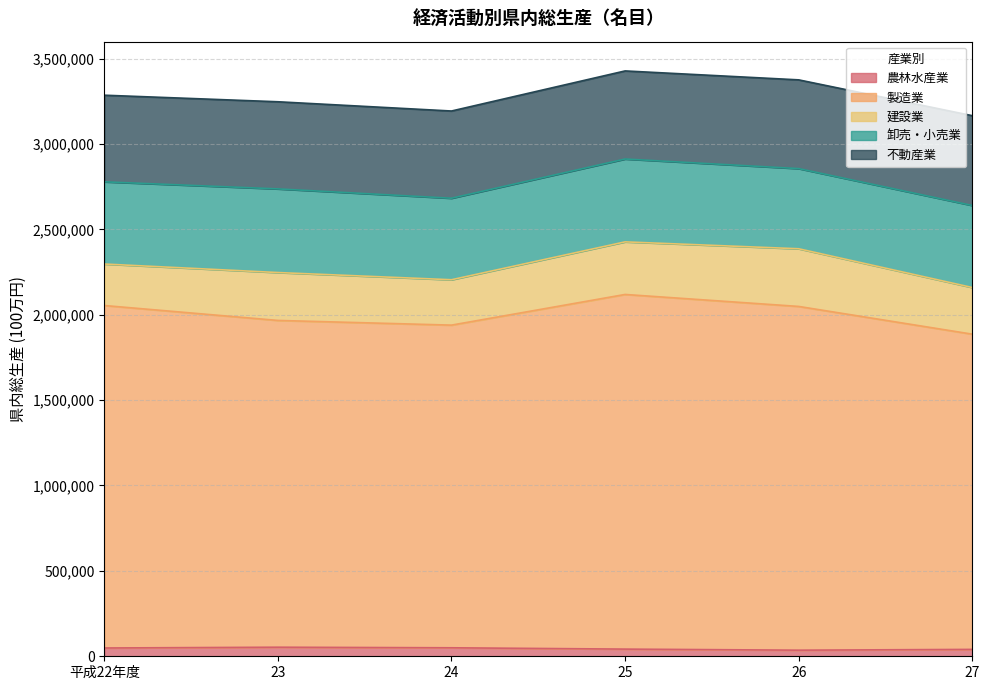

Does the chart display data point markers on the line(s)?

No